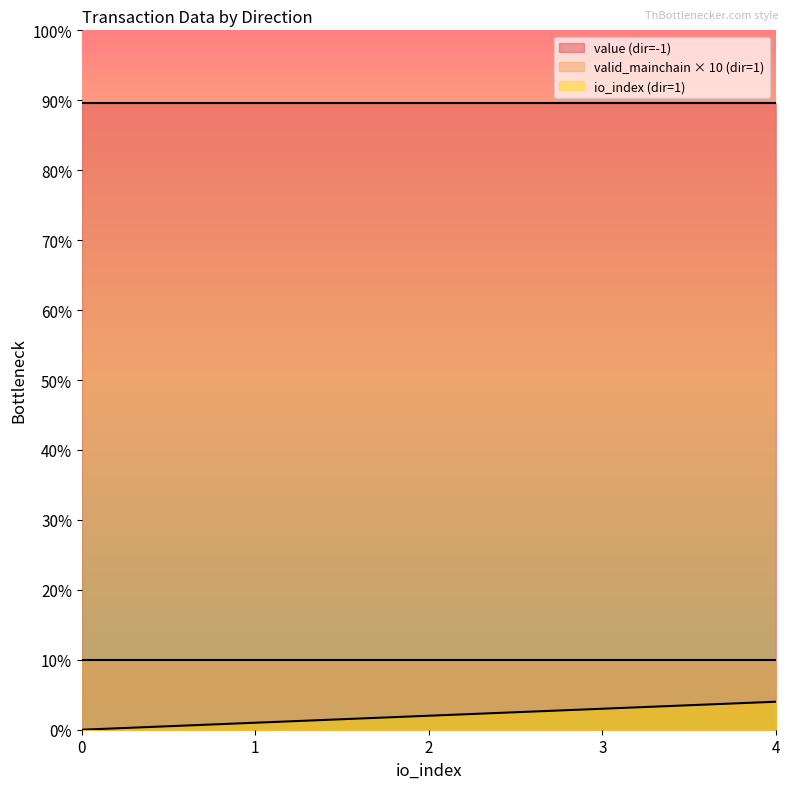

Which series has the largest range (max minus min)?

io_index (dir=1)